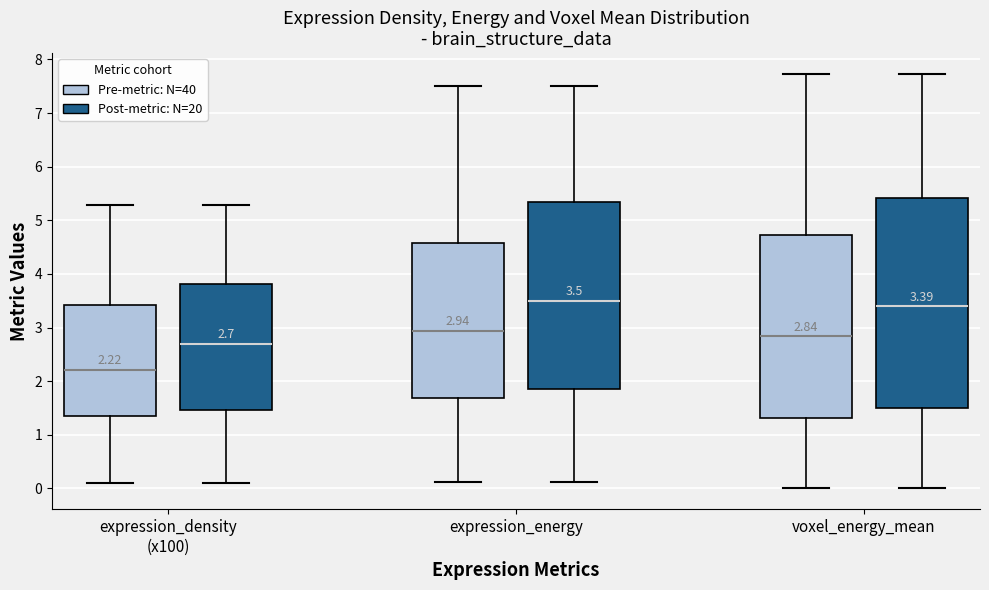

Which box is the tallest, from its lower edge to its upper edge?

voxel_energy_mean (Post-metric: N=20)